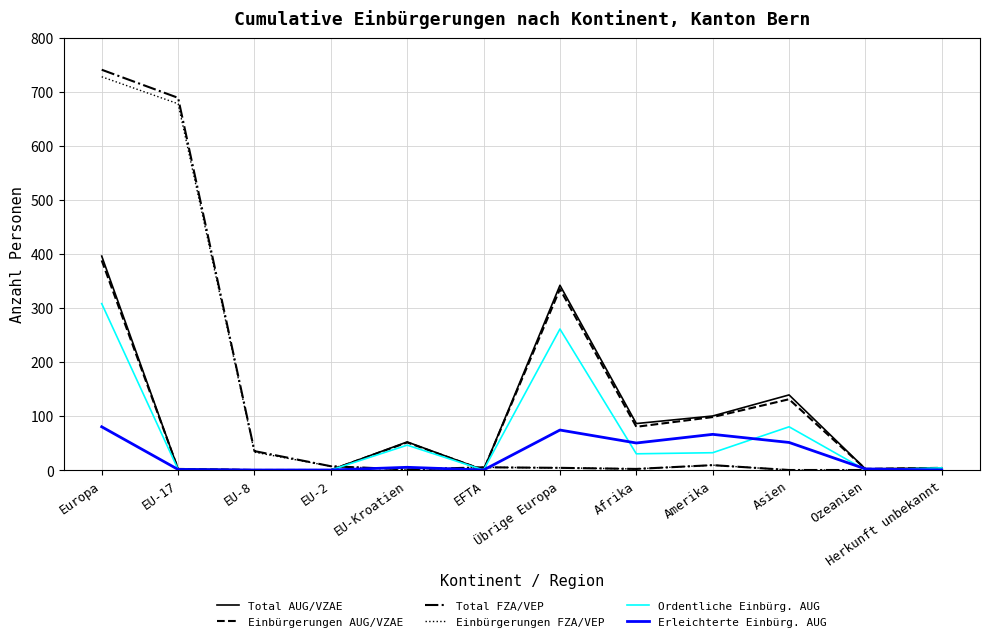

Where do Ordentliche Einbürg. AUG and Einbürgerungen FZA/VEP first cross each other?

EU-2 and EU-Kroatien